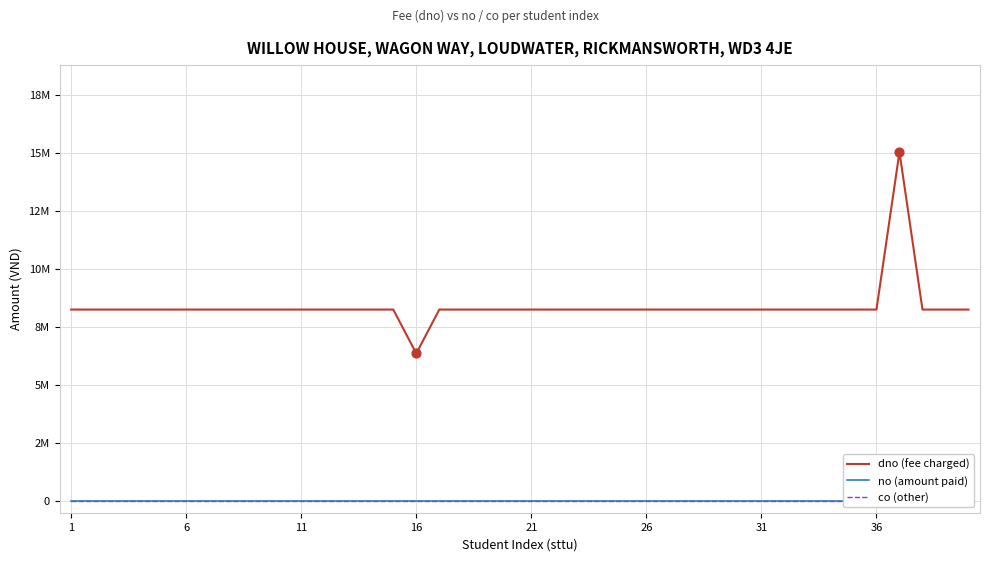

Is the value of no (amount paid) at 35 greater than the value of co (other) at 13?

No